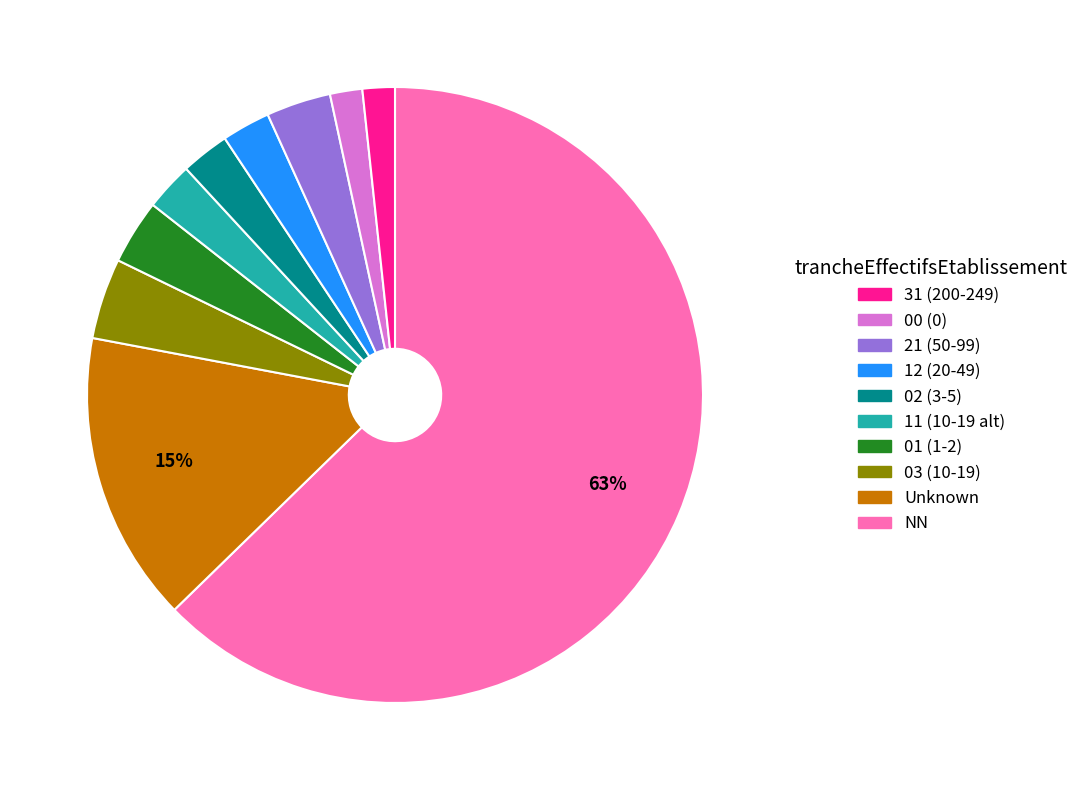

How many segments does this pie chart have?

10